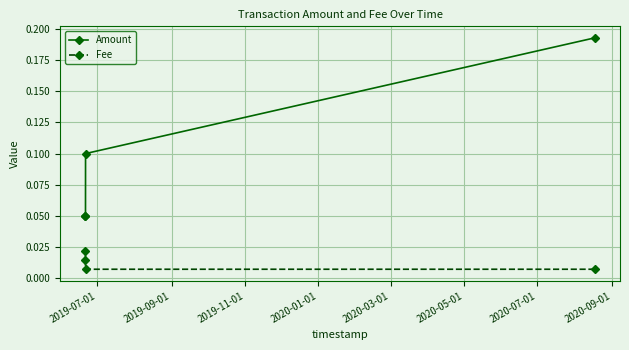

List the series in order of their peak value, lowest first.

Fee, Amount